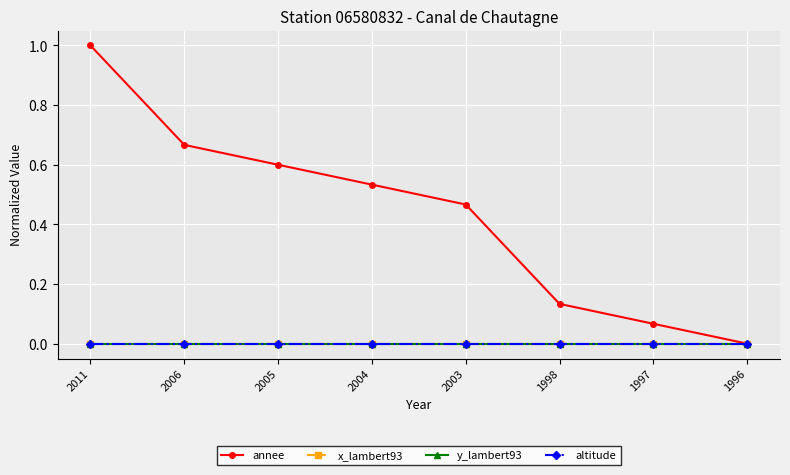

Reading right to left, what are all the values shown in this chart?

annee: 1996=0.0	1997=0.1	1998=0.1	2003=0.5	2004=0.5	2005=0.6	2006=0.7	2011=1.0
x_lambert93: 1996=0.0	1997=0.0	1998=0.0	2003=0.0	2004=0.0	2005=0.0	2006=0.0	2011=0.0
y_lambert93: 1996=0.0	1997=0.0	1998=0.0	2003=0.0	2004=0.0	2005=0.0	2006=0.0	2011=0.0
altitude: 1996=0.0	1997=0.0	1998=0.0	2003=0.0	2004=0.0	2005=0.0	2006=0.0	2011=0.0